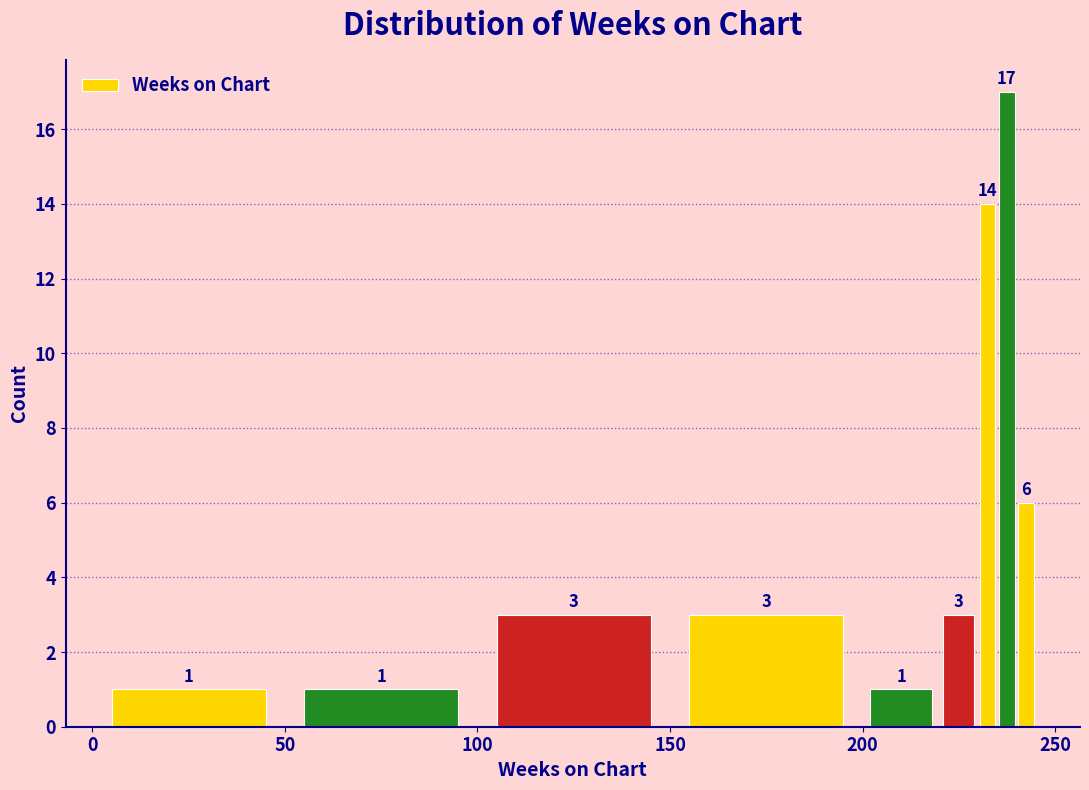

Around what value on the x-axis is the tallest bar? Give the approximate position of its centre, as read against the axis.

240